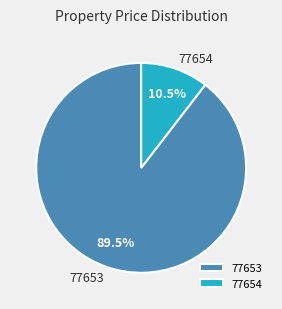

Between 77654 and 77653, which is larger?

77653